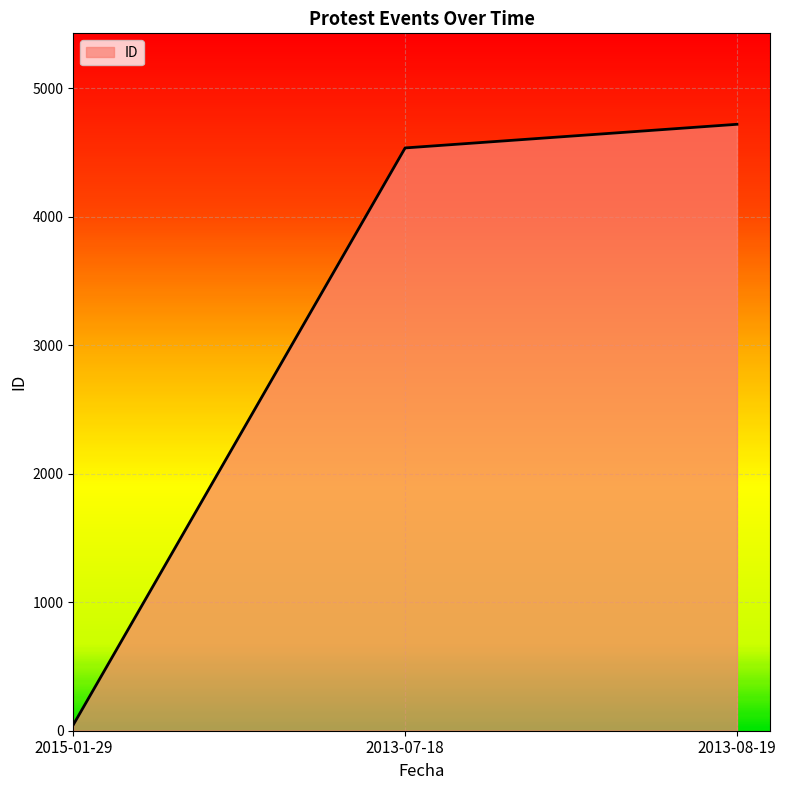

Which category has the highest value across all series?

2013-08-19